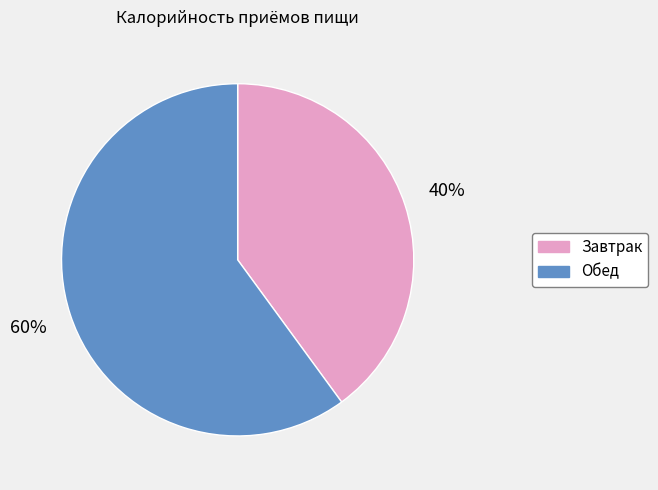

What is the largest slice in the pie chart?

Обед